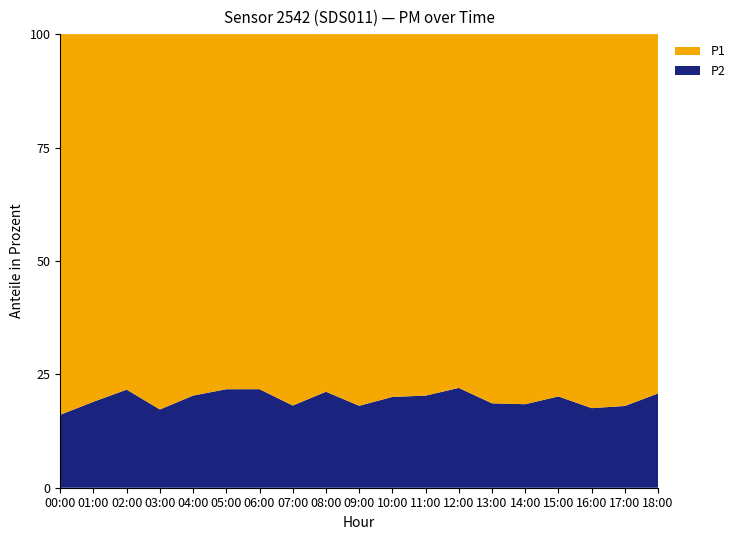

Reading right to left, what are all the values shown in this chart?

P1: 8.0	10.6	8.9	10.2	10.8	10.4	9.0	7.7	9.5	9.1	8.6	10.5	9.7	7.9	8.6	9.0	8.7	10.1	9.0
P2: 2.1	2.3	1.9	2.6	2.4	2.4	2.5	2.0	2.4	2.0	2.3	2.3	2.7	2.2	2.2	1.9	2.4	2.4	1.7